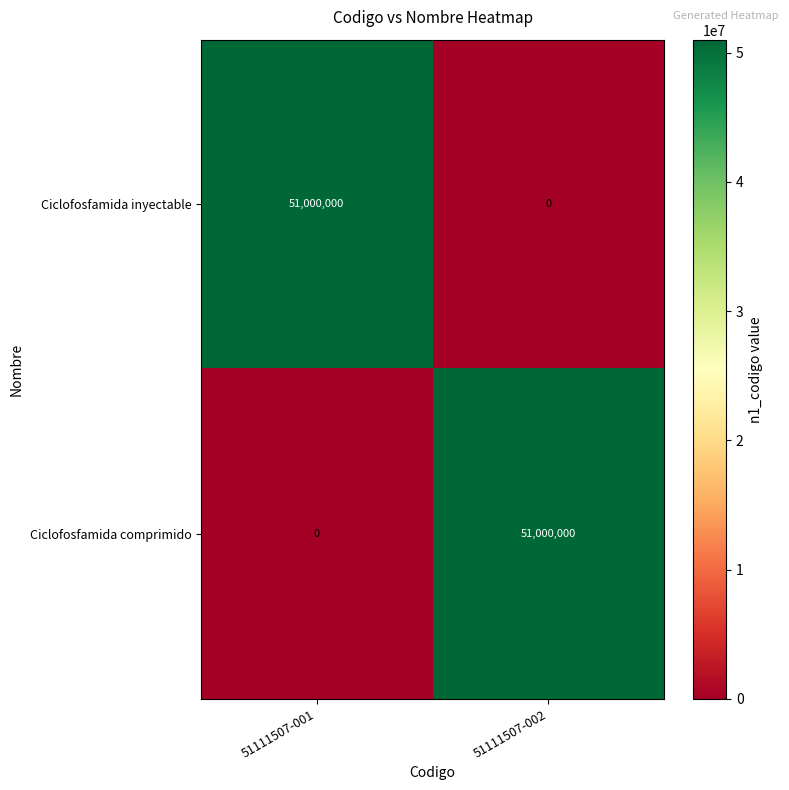

What is the average value of the Ciclofosfamida comprimido series?

25500000